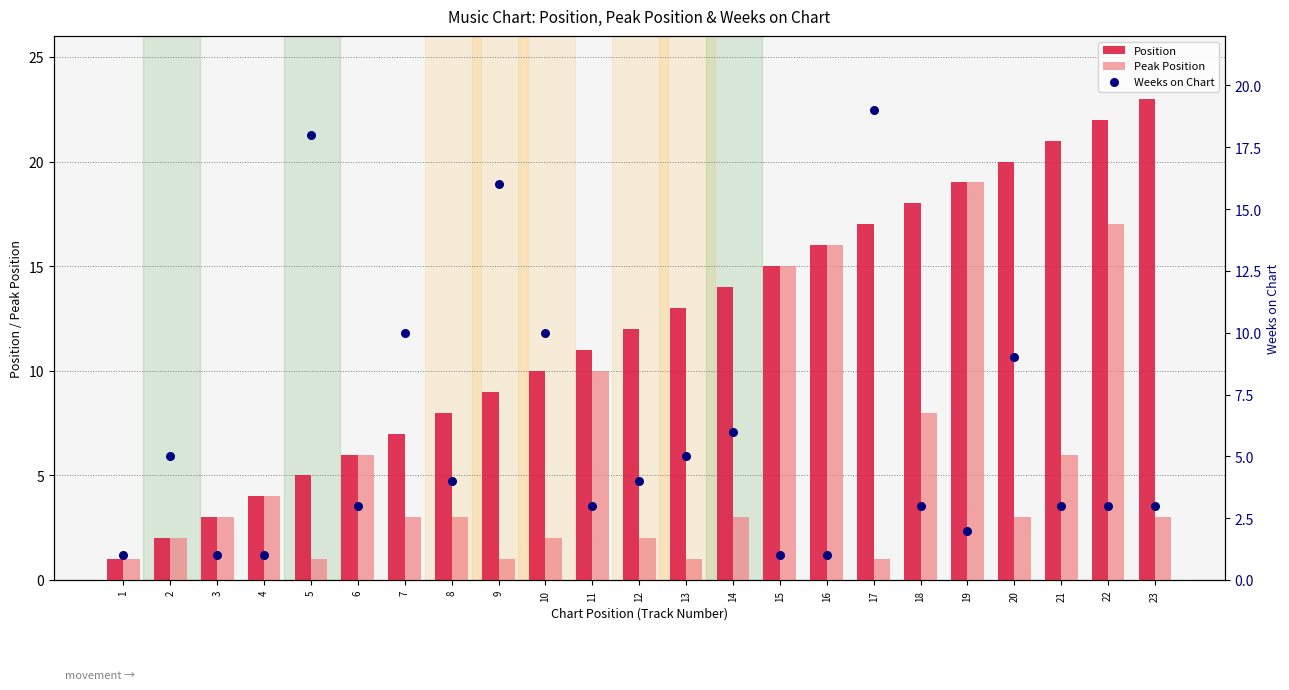

At which category is the sum across all series the highest?

22